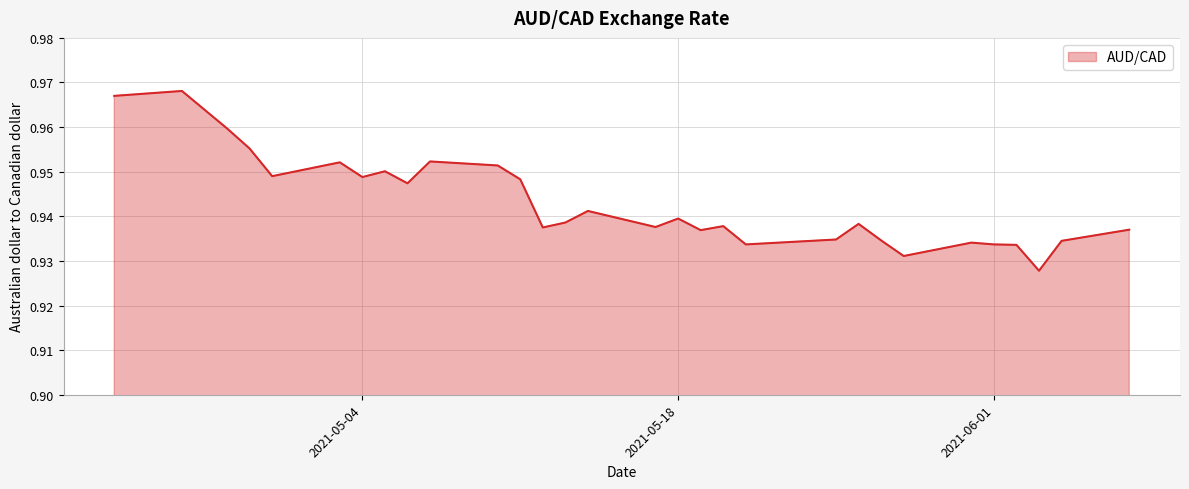

Reading left to right, extract all data points from this chart.

2021-04-23=1.0	2021-04-26=1.0	2021-04-27=1.0	2021-04-28=1.0	2021-04-29=1.0	2021-04-30=0.9	2021-05-03=1.0	2021-05-04=0.9	2021-05-05=1.0	2021-05-06=0.9	2021-05-07=1.0	2021-05-10=1.0	2021-05-11=0.9	2021-05-12=0.9	2021-05-13=0.9	2021-05-14=0.9	2021-05-17=0.9	2021-05-18=0.9	2021-05-19=0.9	2021-05-20=0.9	2021-05-21=0.9	2021-05-25=0.9	2021-05-26=0.9	2021-05-27=0.9	2021-05-28=0.9	2021-05-31=0.9	2021-06-01=0.9	2021-06-02=0.9	2021-06-03=0.9	2021-06-04=0.9	2021-06-07=0.9